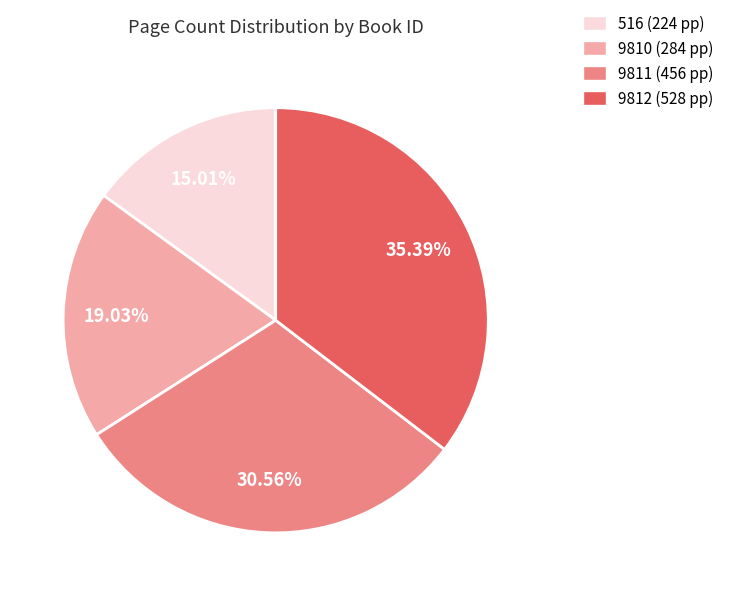

To the nearest percent, what percentage of the pie is 9812?

35%